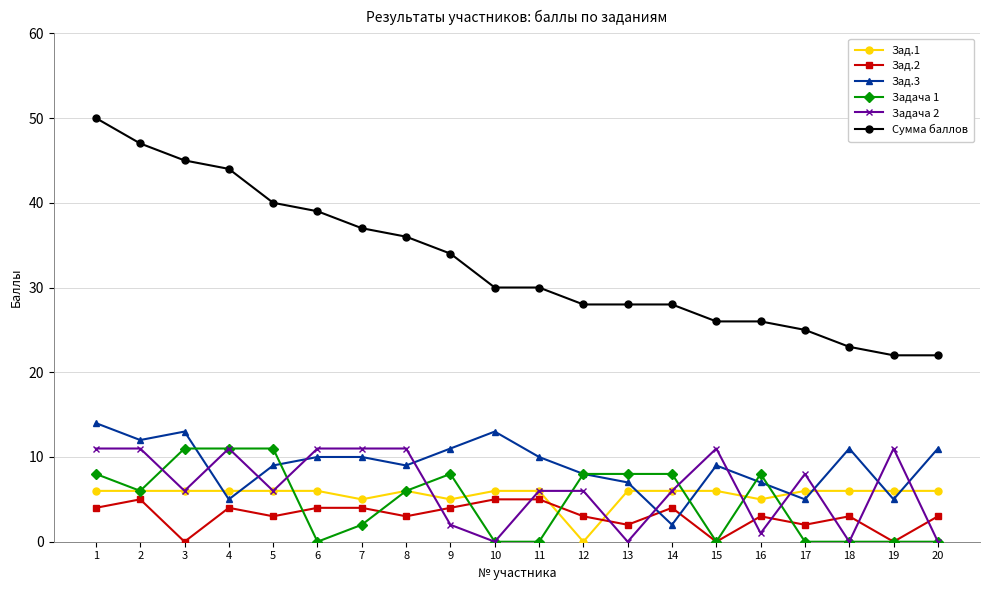

True or false: Зад.3 and Сумма баллов cross at least once.

False